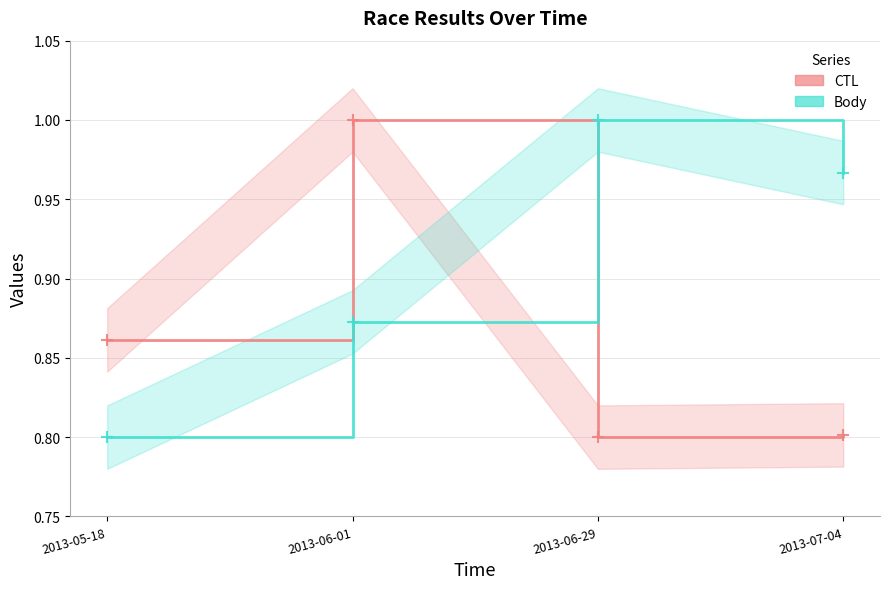

What is the label of the 2nd point from the left?

2013-06-01